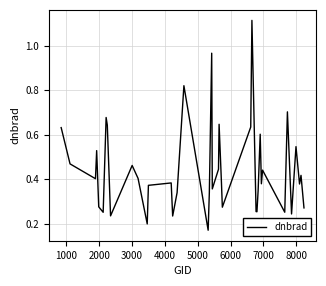

What is the difference between the maximum and minimum values?

0.9